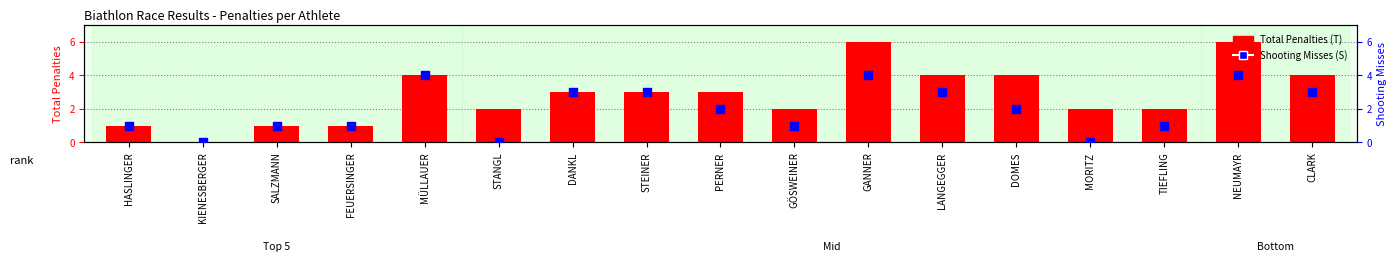

Which series contains the highest Y value?

Total Penalties (T)